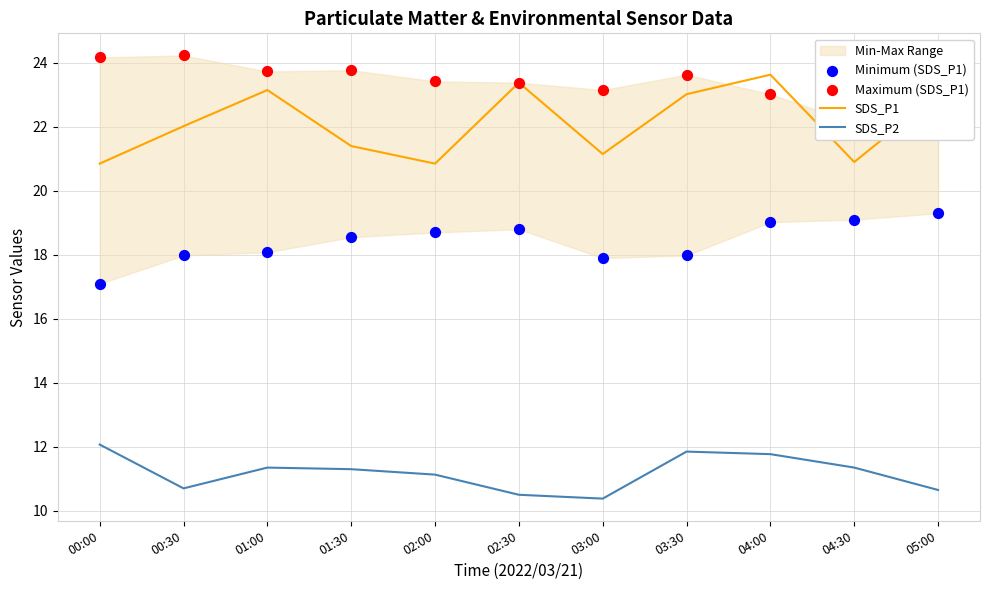

Which series reaches the minimum Y coordinate?

SDS_P2